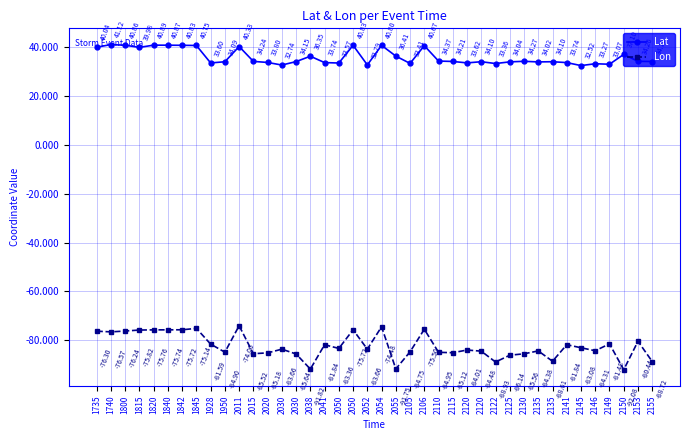

What are all the series names shown in the legend?

Lat, Lon